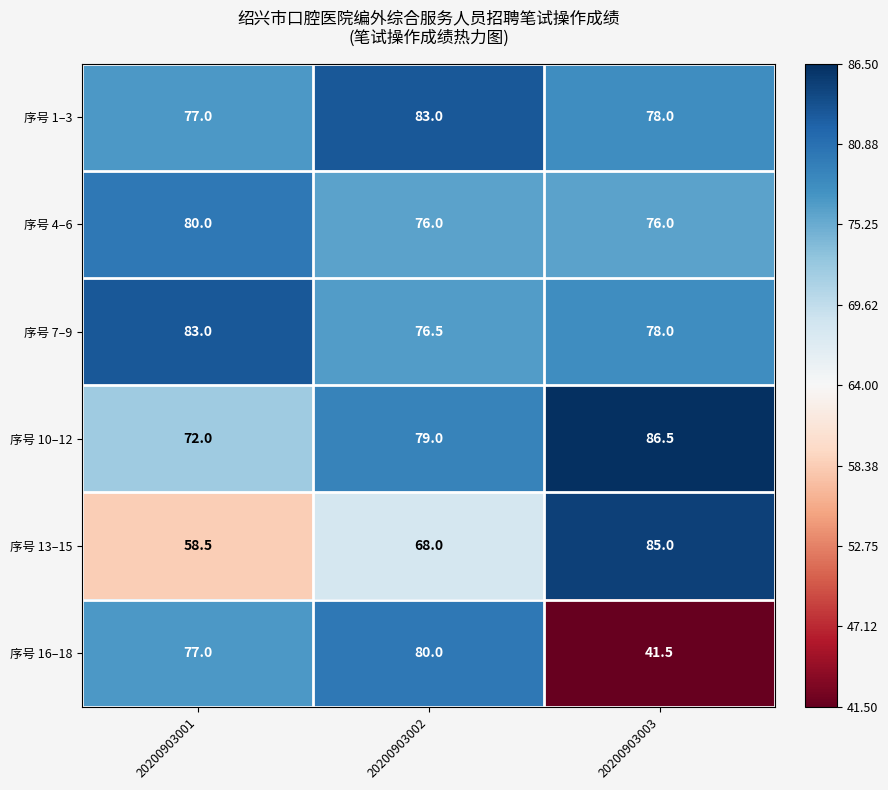

Which label corresponds to the largest value in the chart?

20200903003